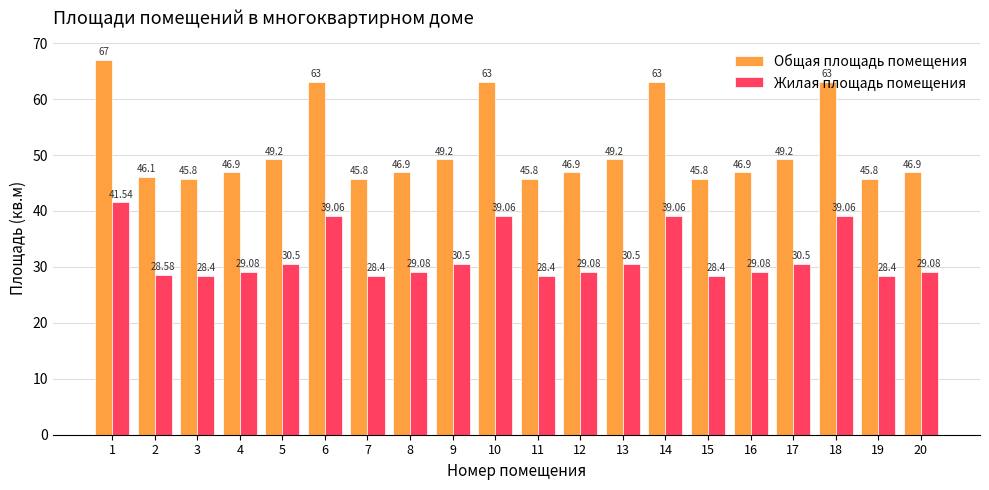

The value of Общая площадь помещения at 3 is 78.9. True or false?

False